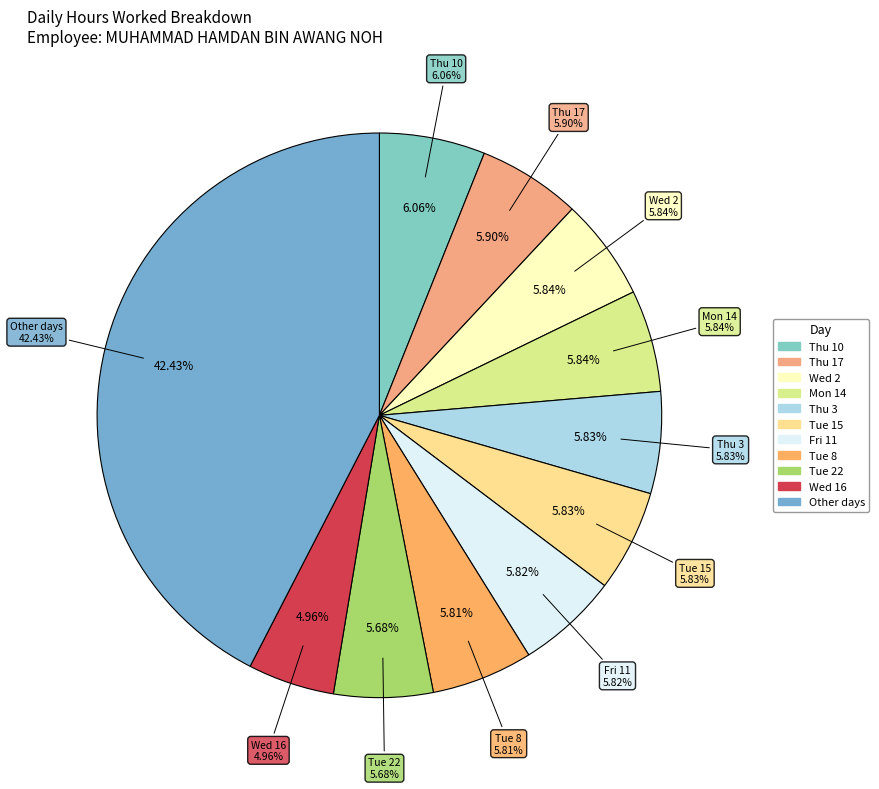

To the nearest percent, what percentage of the pie is Thu 17?

6%